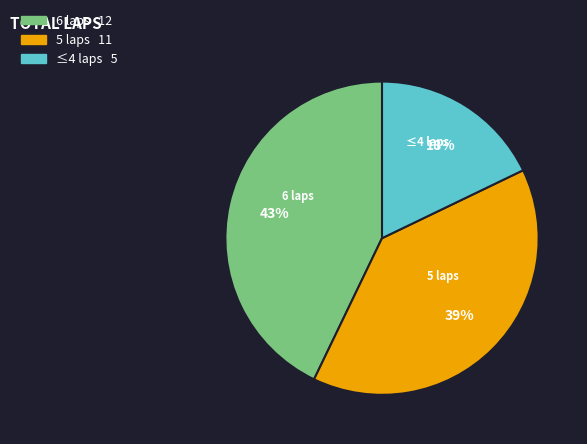

Is there any slice that represents more than half of the pie?

No